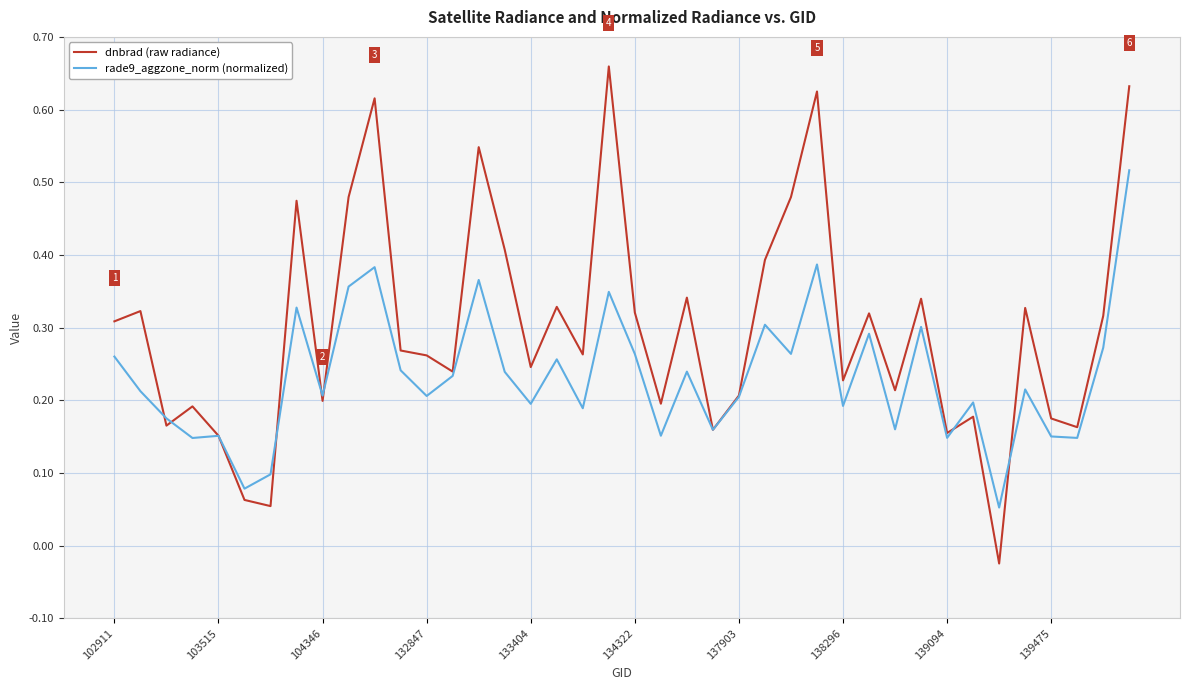

Which series has the largest range (max minus min)?

dnbrad (raw radiance)